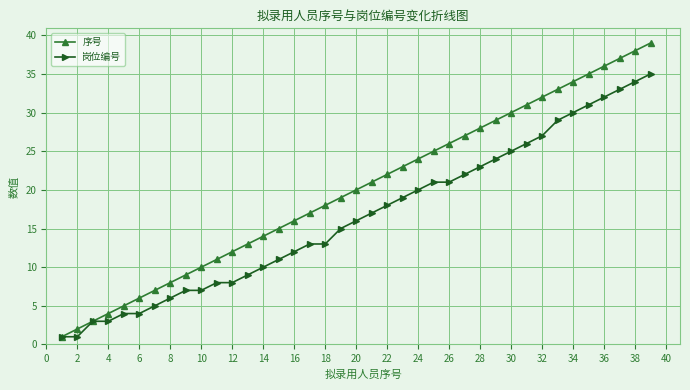

What are all the series names shown in the legend?

序号, 岗位编号